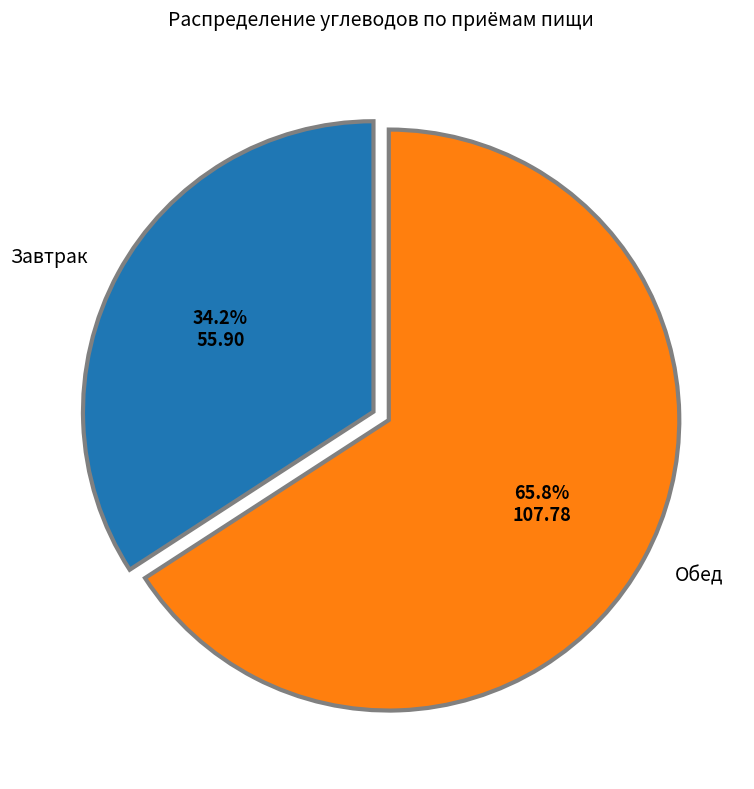

Approximately how many times larger is the value at Завтрак compared to Обед?

0.5